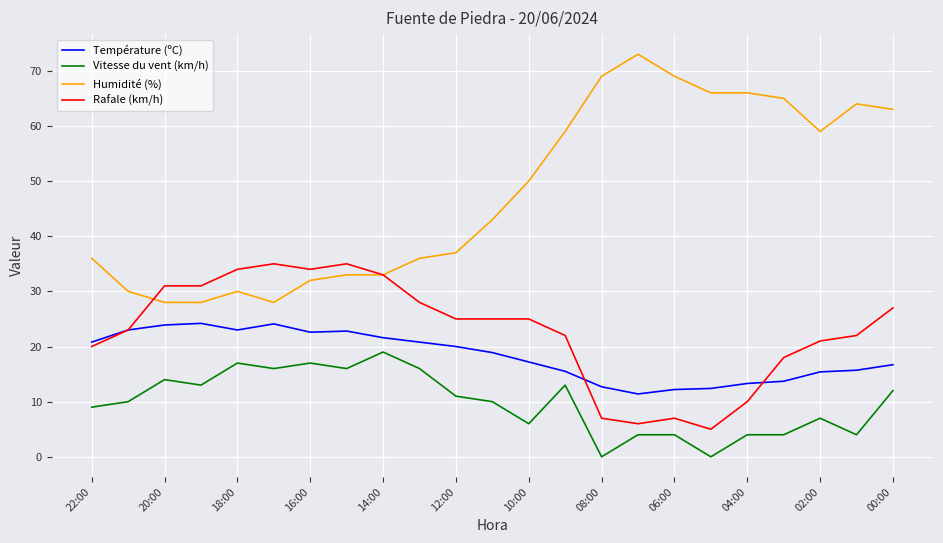

Rank the series by their maximum value, from lowest to highest.

Vitesse du vent (km/h), Température (ºC), Rafale (km/h), Humidité (%)